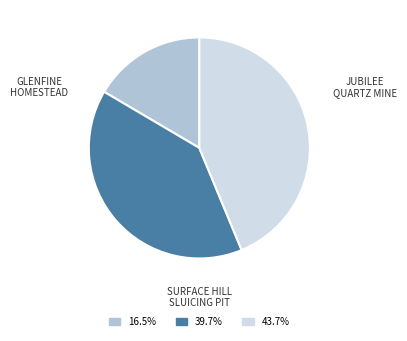

What is the ratio of the value at GLENFINE HOMESTEAD to the value at SURFACE HILL SLUICING PIT?

0.4